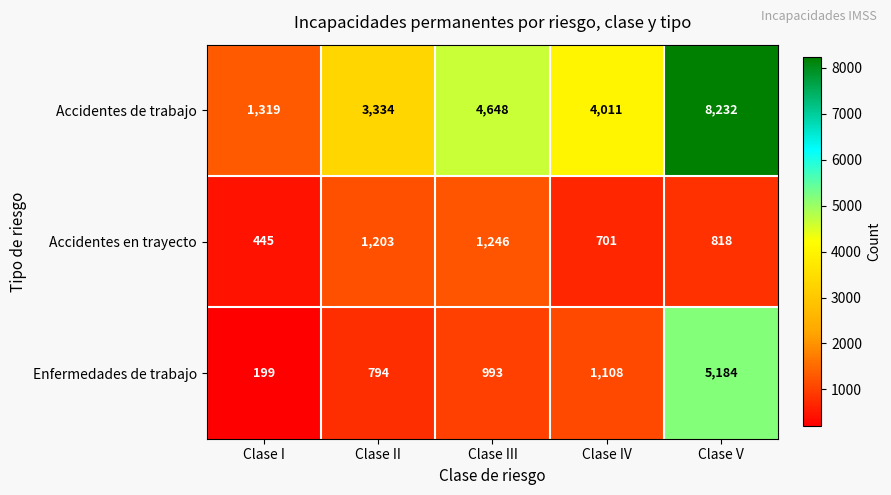

What is the approximate value of Enfermedades de trabajo at Clase II, to the nearest 50?

800